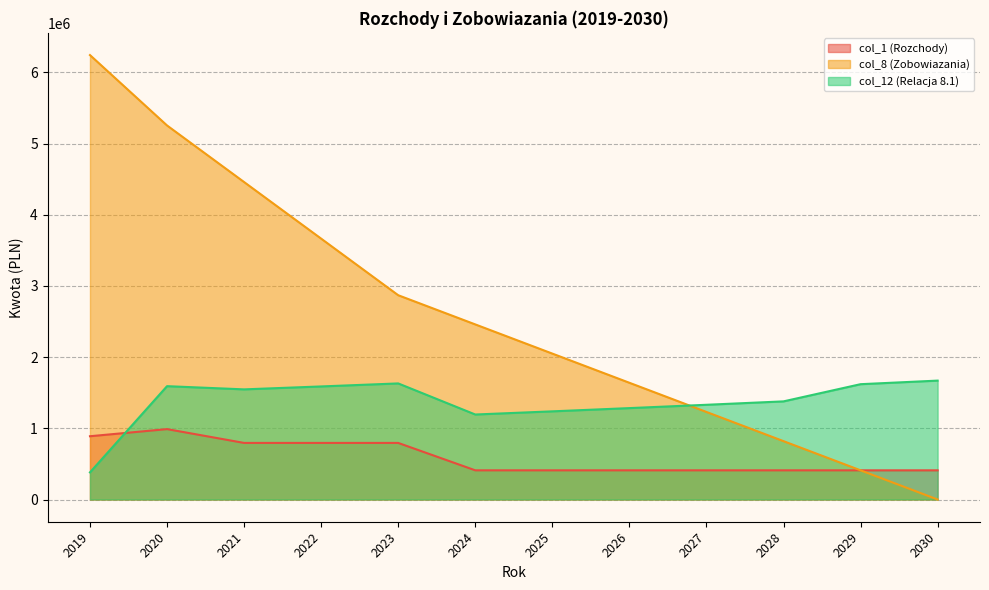

At 2020, list the series in order from largest to smallest.

col_8 (Zobowiazania), col_12 (Relacja 8.1), col_1 (Rozchody)